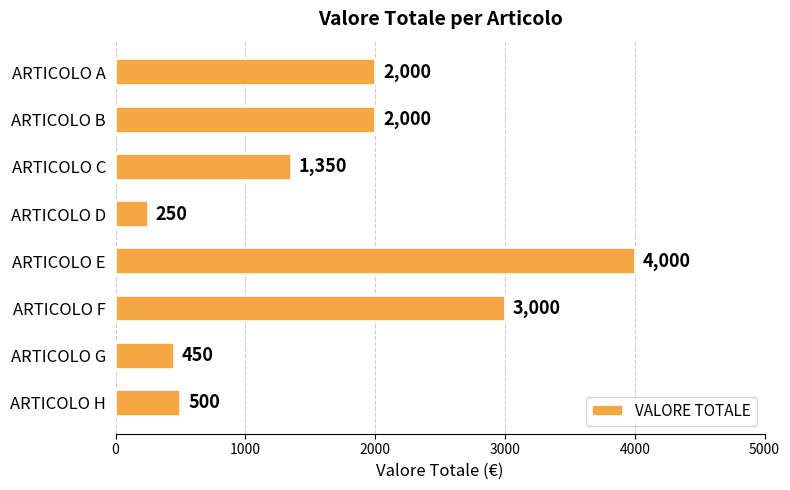

The chart shows a value of 658 at ARTICOLO G. True or false?

False